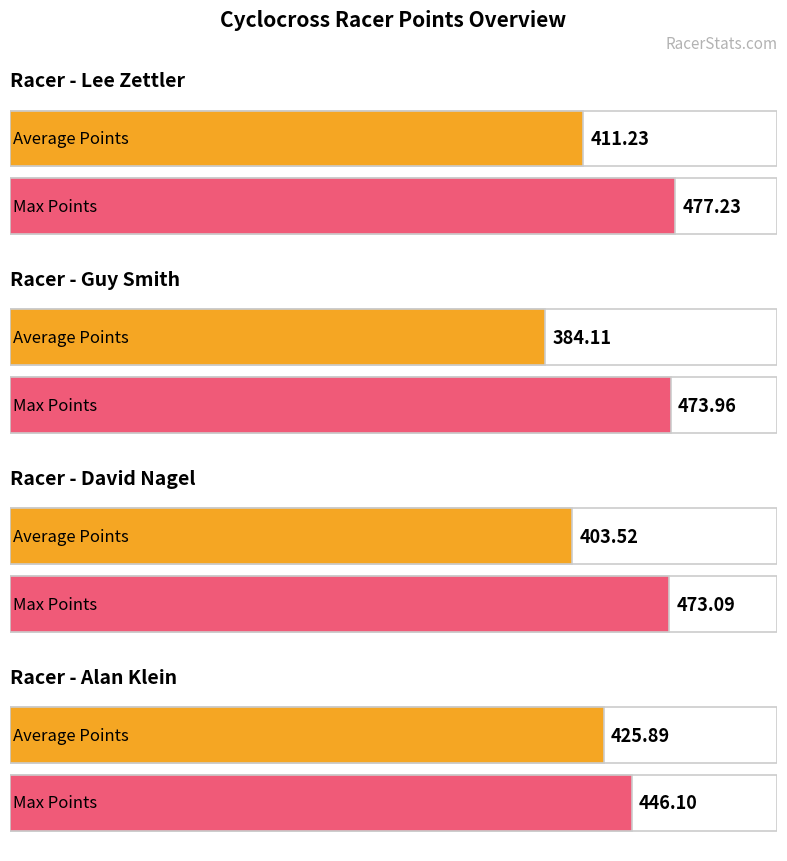

At which label does Average Points reach its peak?

Alan Klein